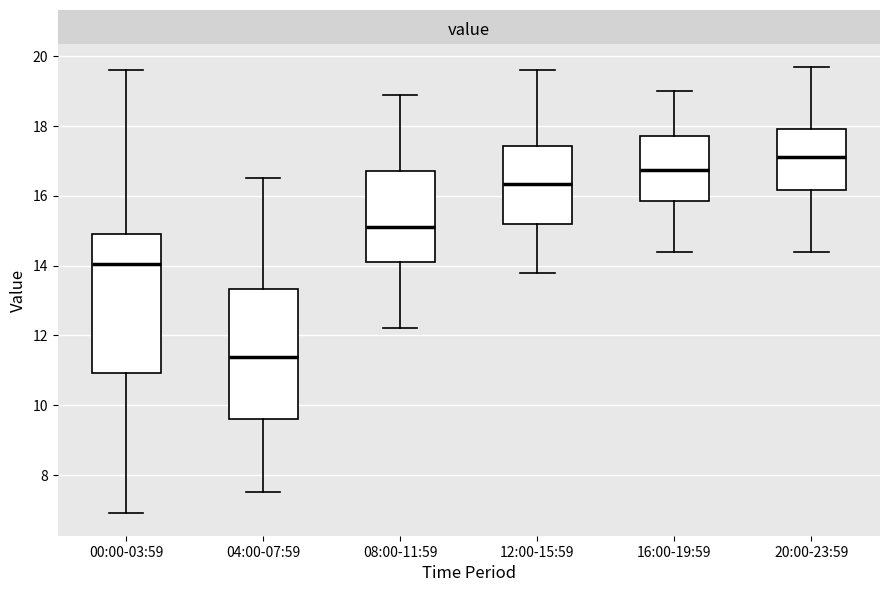

Where does the median line of the box for 16:00-19:59 sit on the y-axis? The values are not printed on the chart, so give them approximately, as read against the axis.

16.8